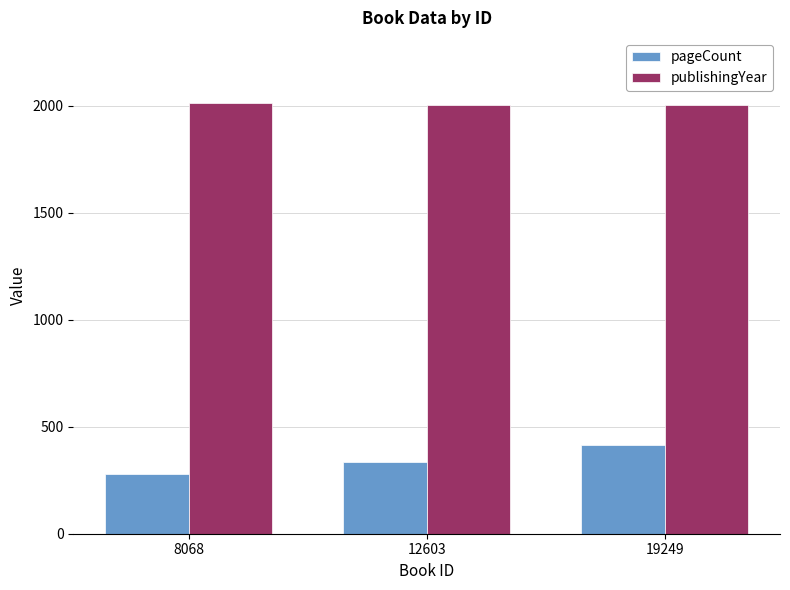

What is the approximate value of publishingYear at 12603, to the nearest 5?

2005